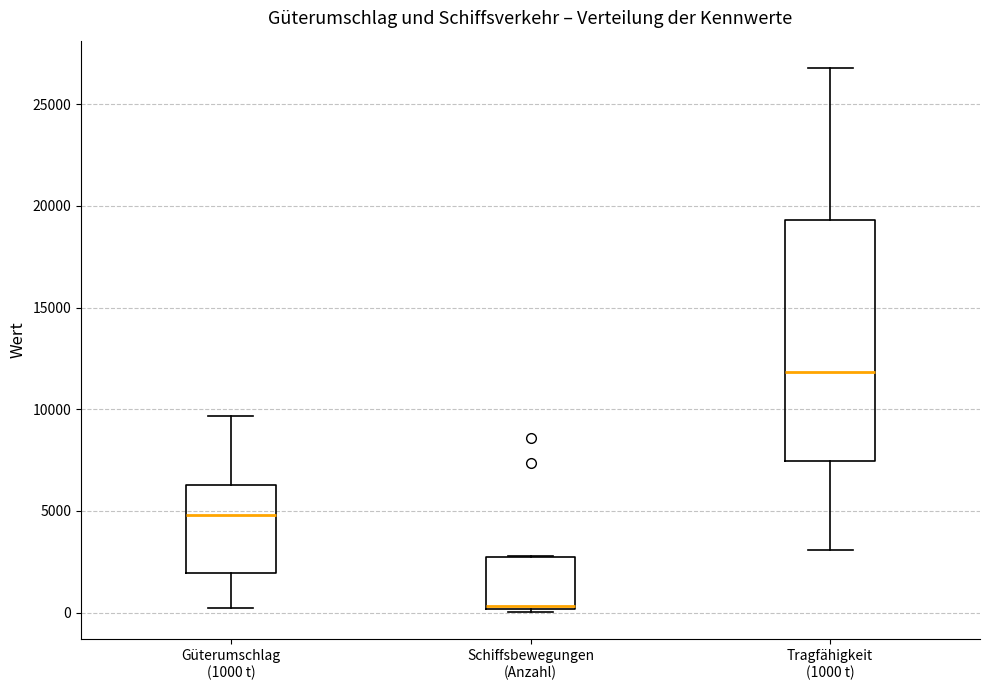

Which box has the lowest median line?

Schiffsbewegungen (Anzahl)